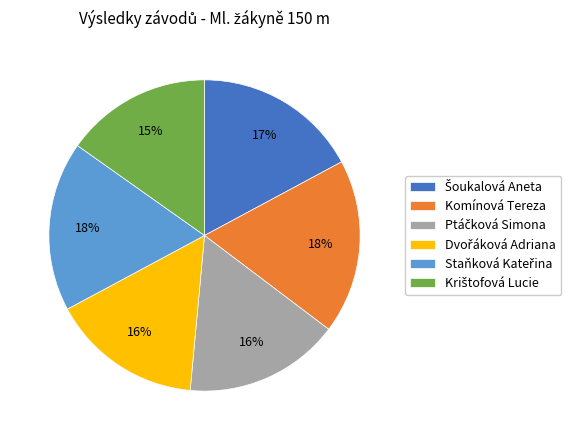

Count the number of slices in the pie.

6